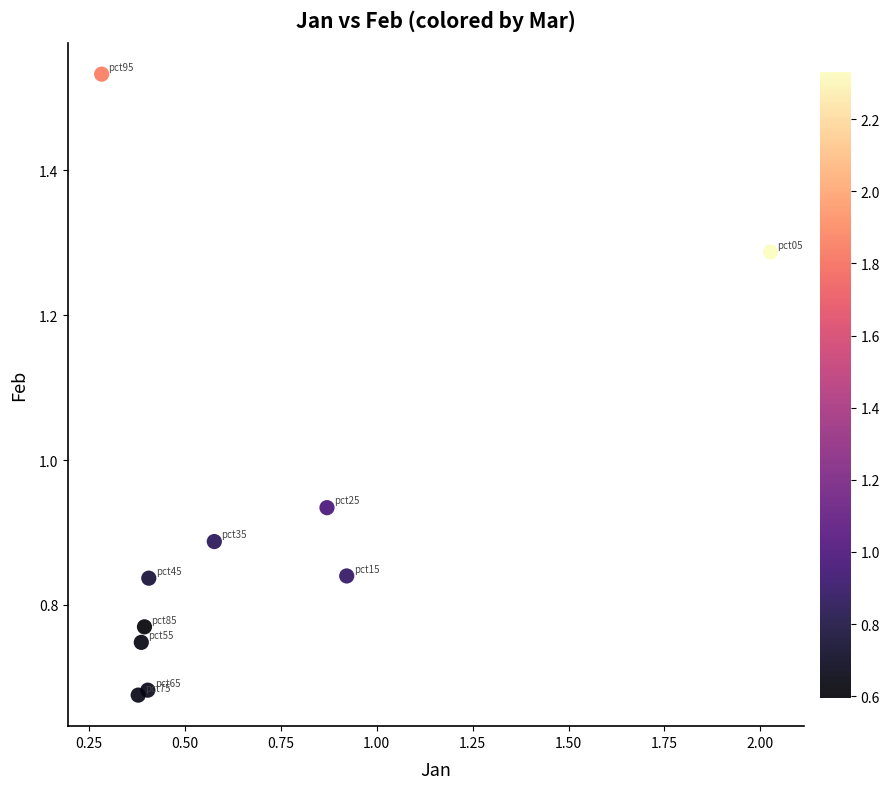

What is the range of X values (max minus min)?

1.7